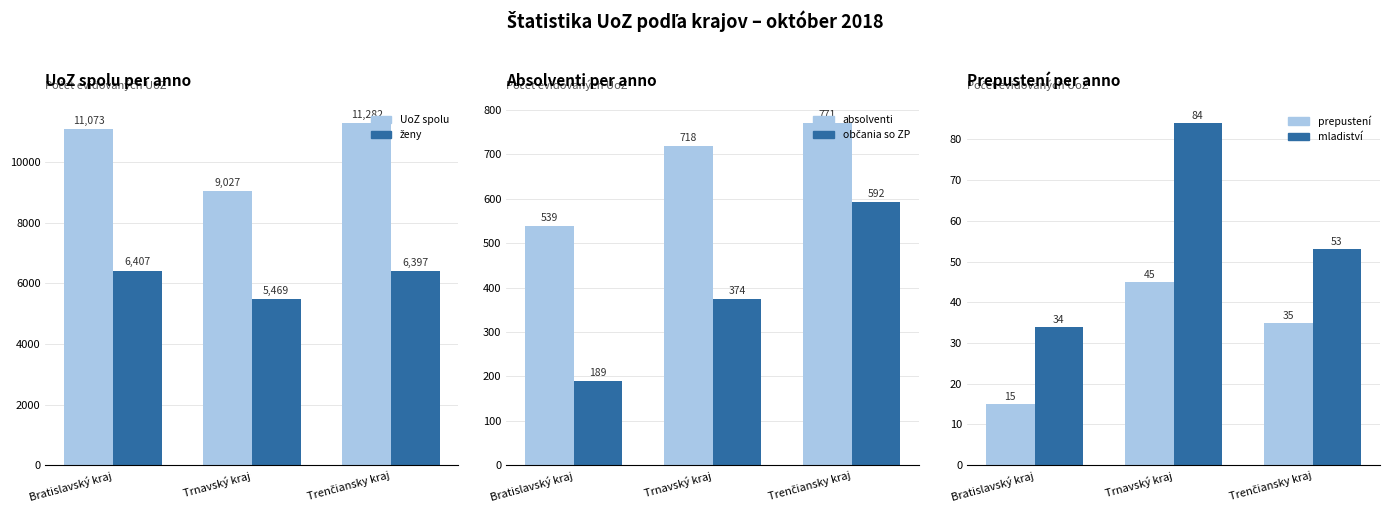

What is the sum of all UoZ spolu values?

31382